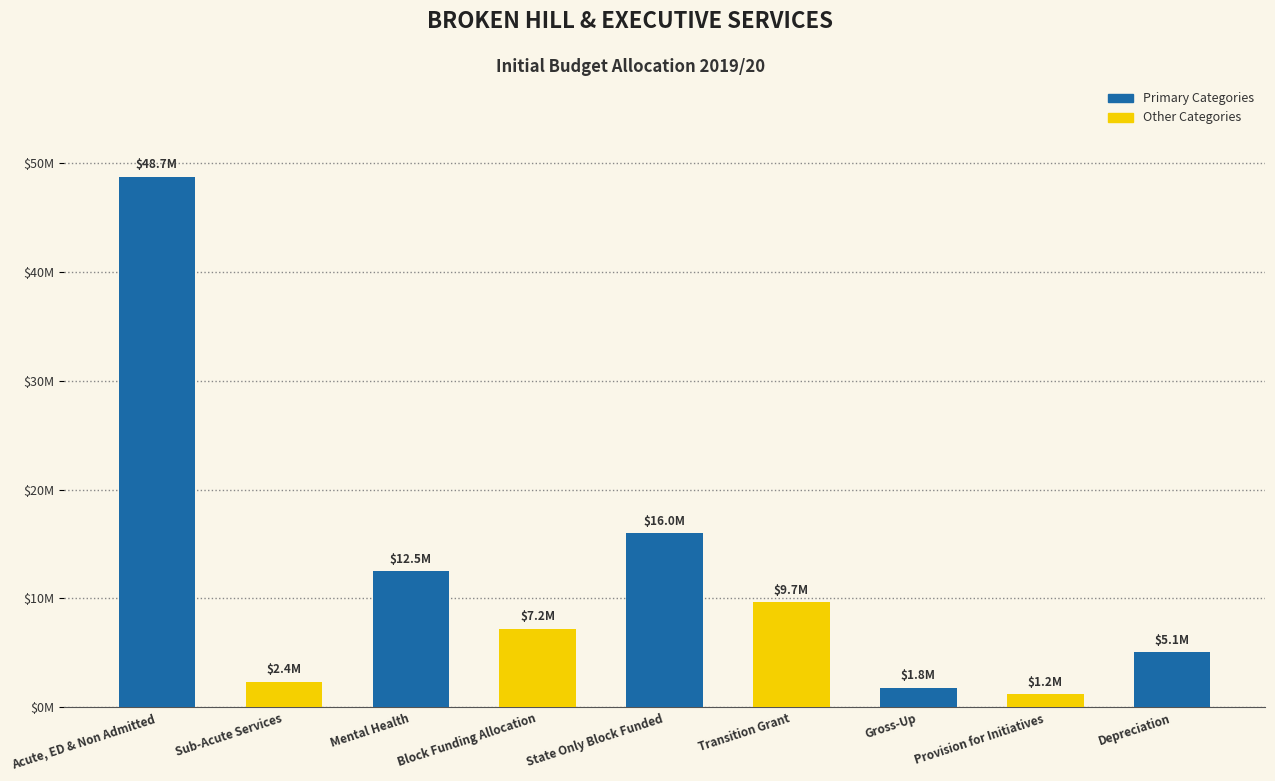

Reading right to left, transcribe all the data shown in this chart.

5073339.0	1209604.4	1824133.1	9667089.7	16010550.8	7221000.0	12531562.9	2367656.9	48729276.8